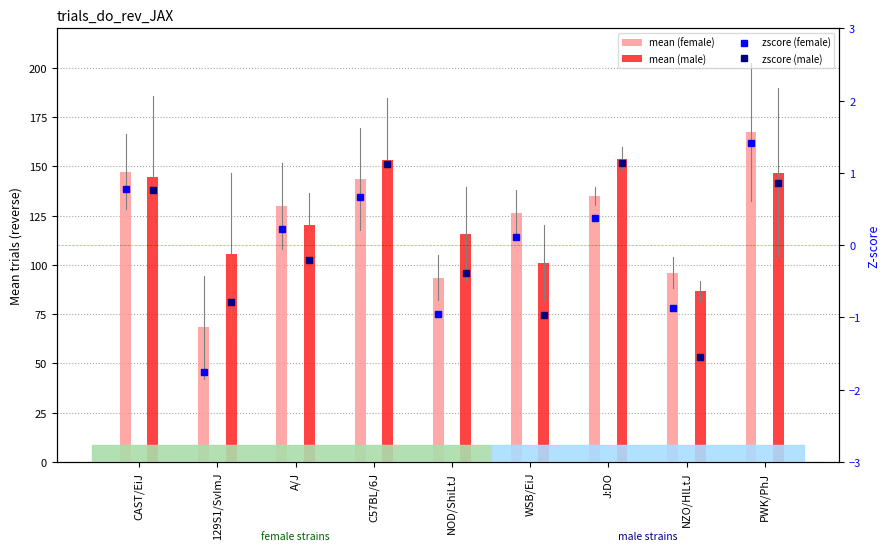

The value of mean (female) at PWK/PhJ is 280.4. True or false?

False